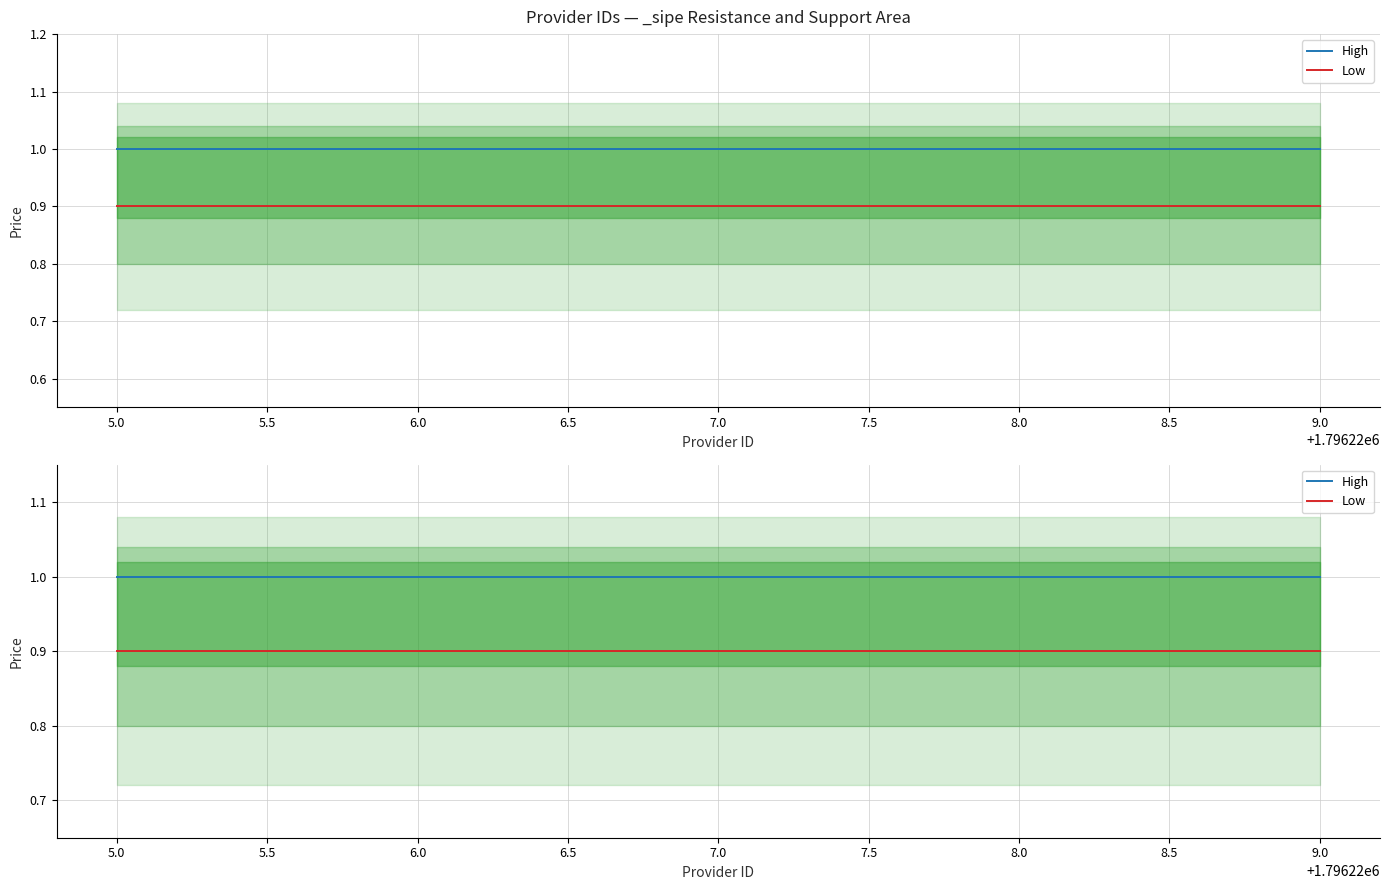

Read the Low value at 9.0.

0.9